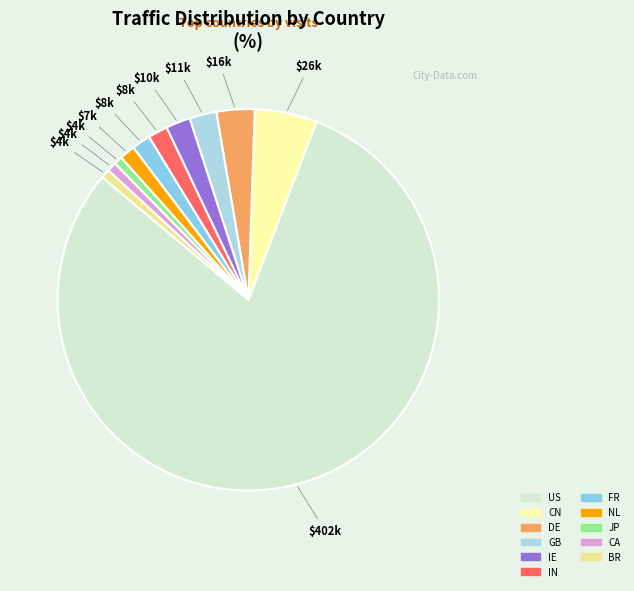

True or false: JP accounts for 1% of the total.

True